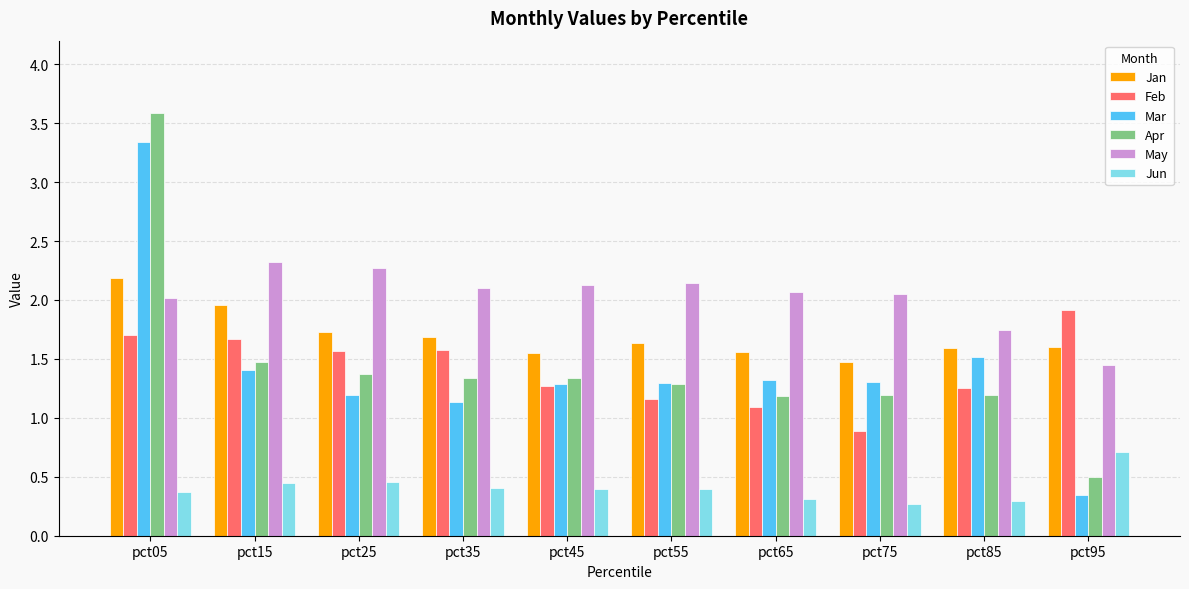

The Jun series shows 0.4 at pct35. True or false?

True